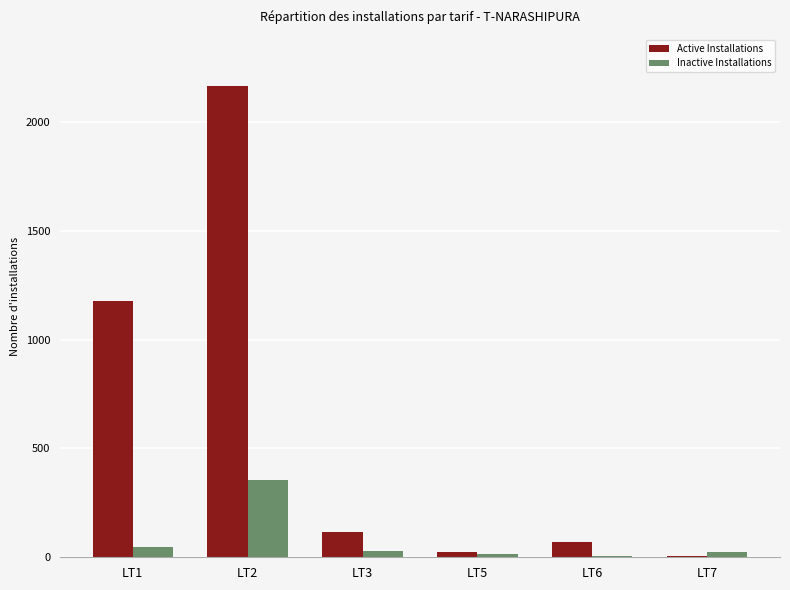

What is the highest value of the Active Installations series?

2163